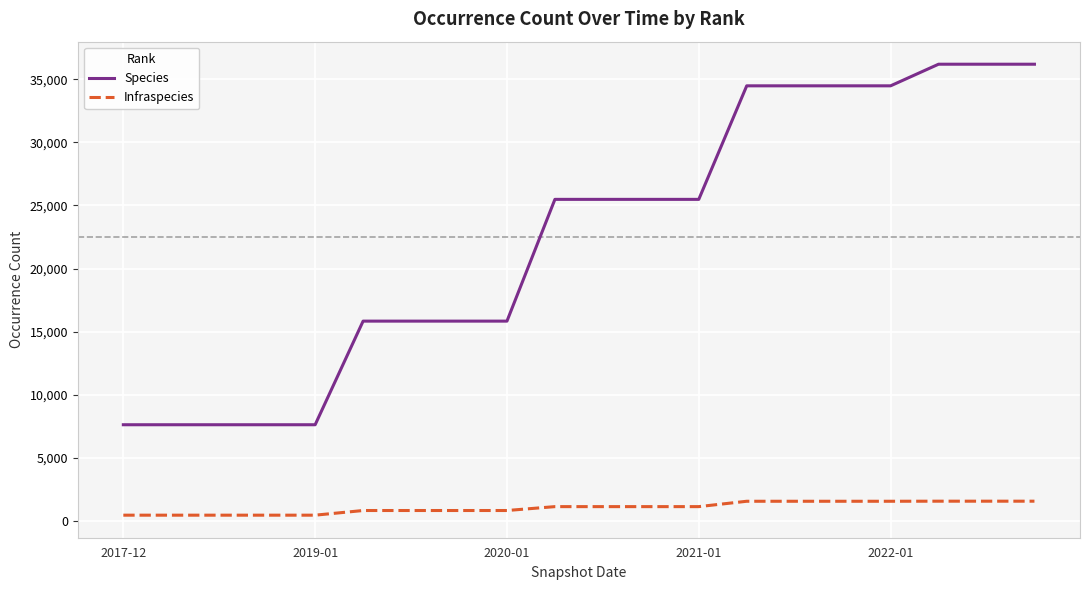

What is the difference between the maximum and minimum values in the Infraspecies series?

1108